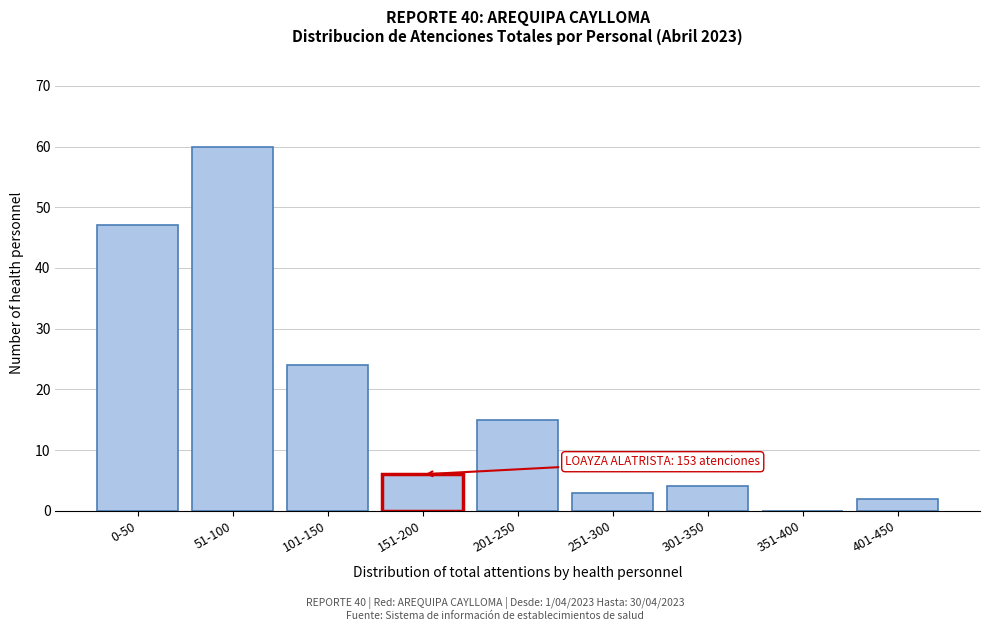

Reading right to left, list all the values displayed in this chart.

401-450=2	351-400=0	301-350=4	251-300=3	201-250=15	151-200=6	101-150=24	51-100=60	0-50=47